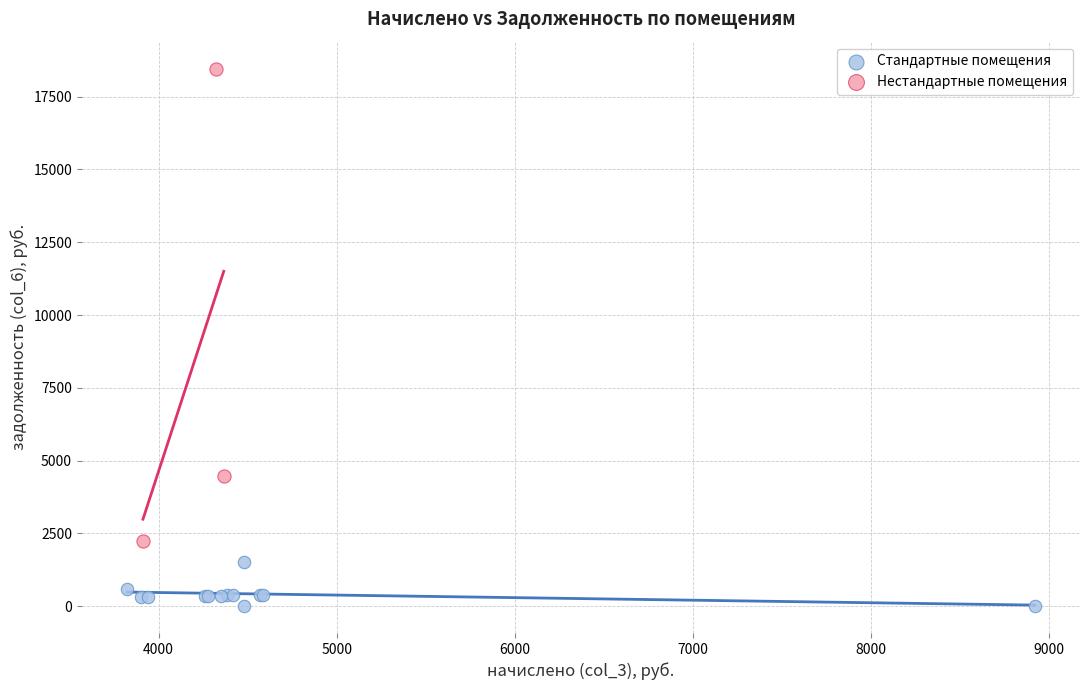

Which series contains the highest Y value?

Нестандартные помещения